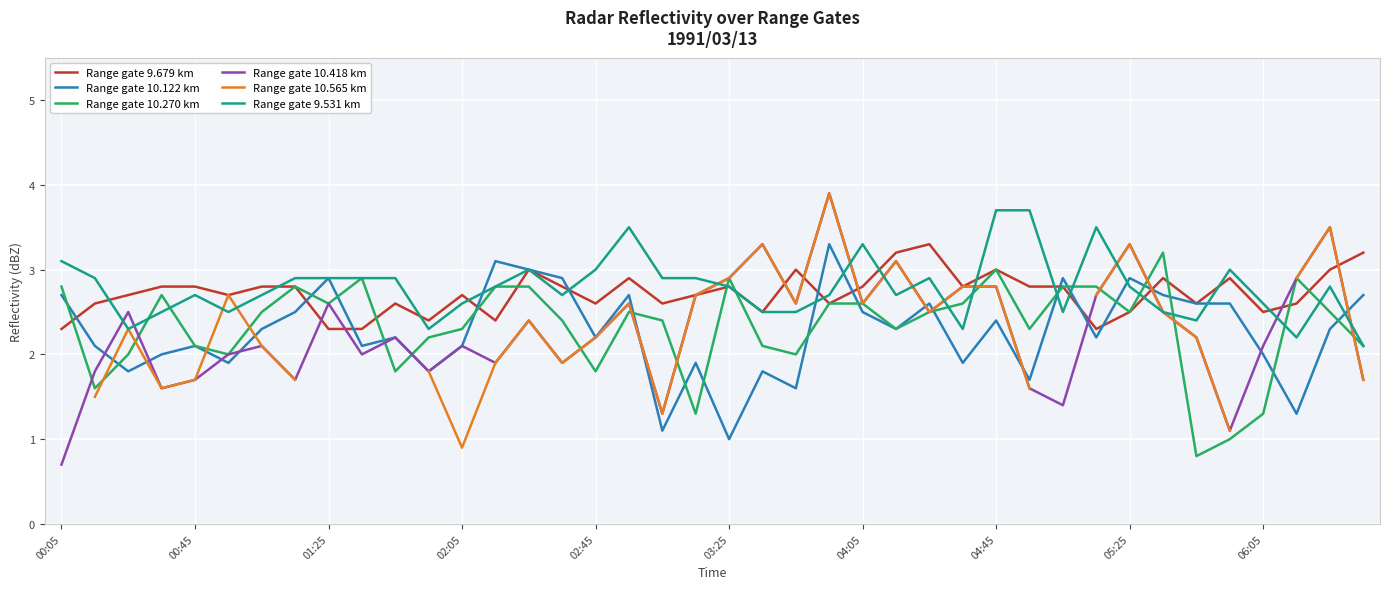

What are all the series names shown in the legend?

Range gate 9.679 km, Range gate 10.122 km, Range gate 10.270 km, Range gate 10.418 km, Range gate 10.565 km, Range gate 9.531 km